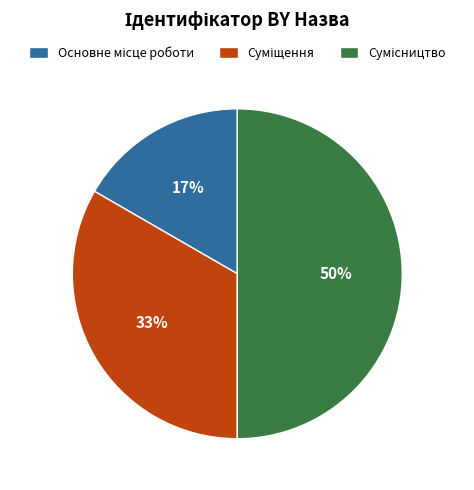

To the nearest percent, what is the average slice percentage?

33%